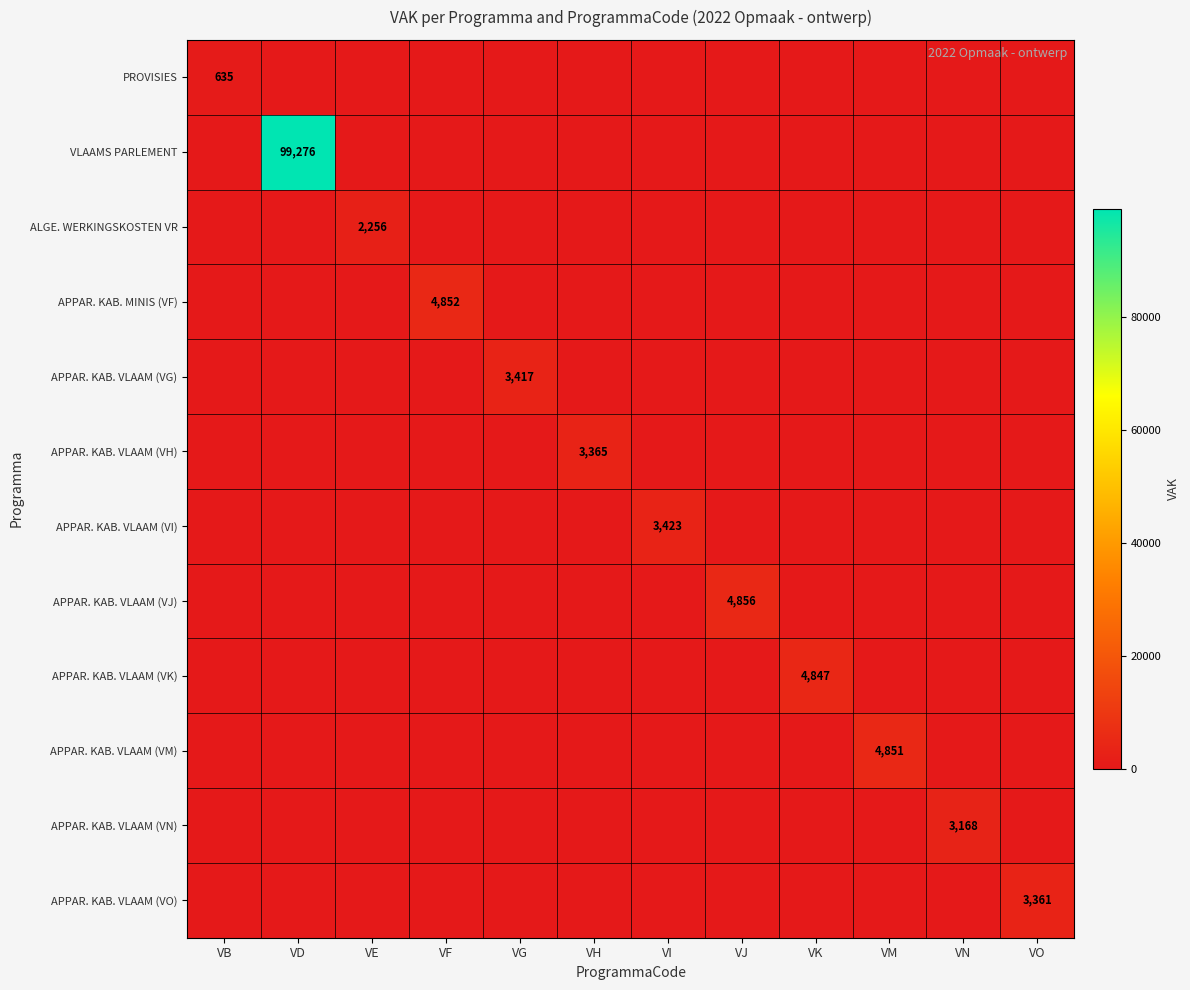

Is it true that APPAR. KAB. VLAAM (VK) equals 2261 at VK?

False